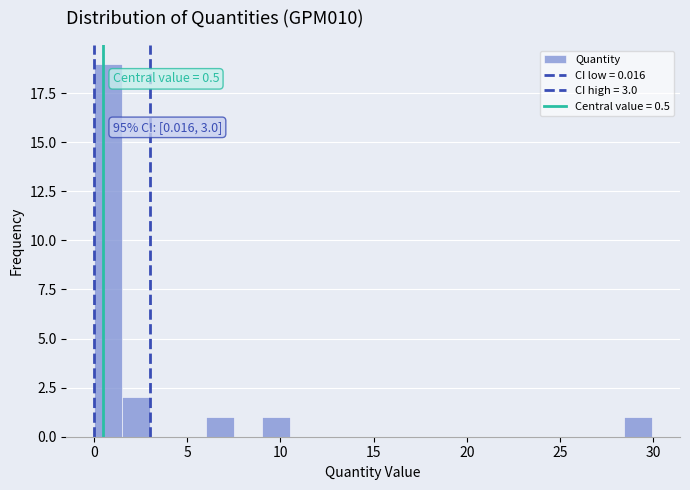

Read against the x-axis, roughly where is the centre of the tallest bar?

1.0